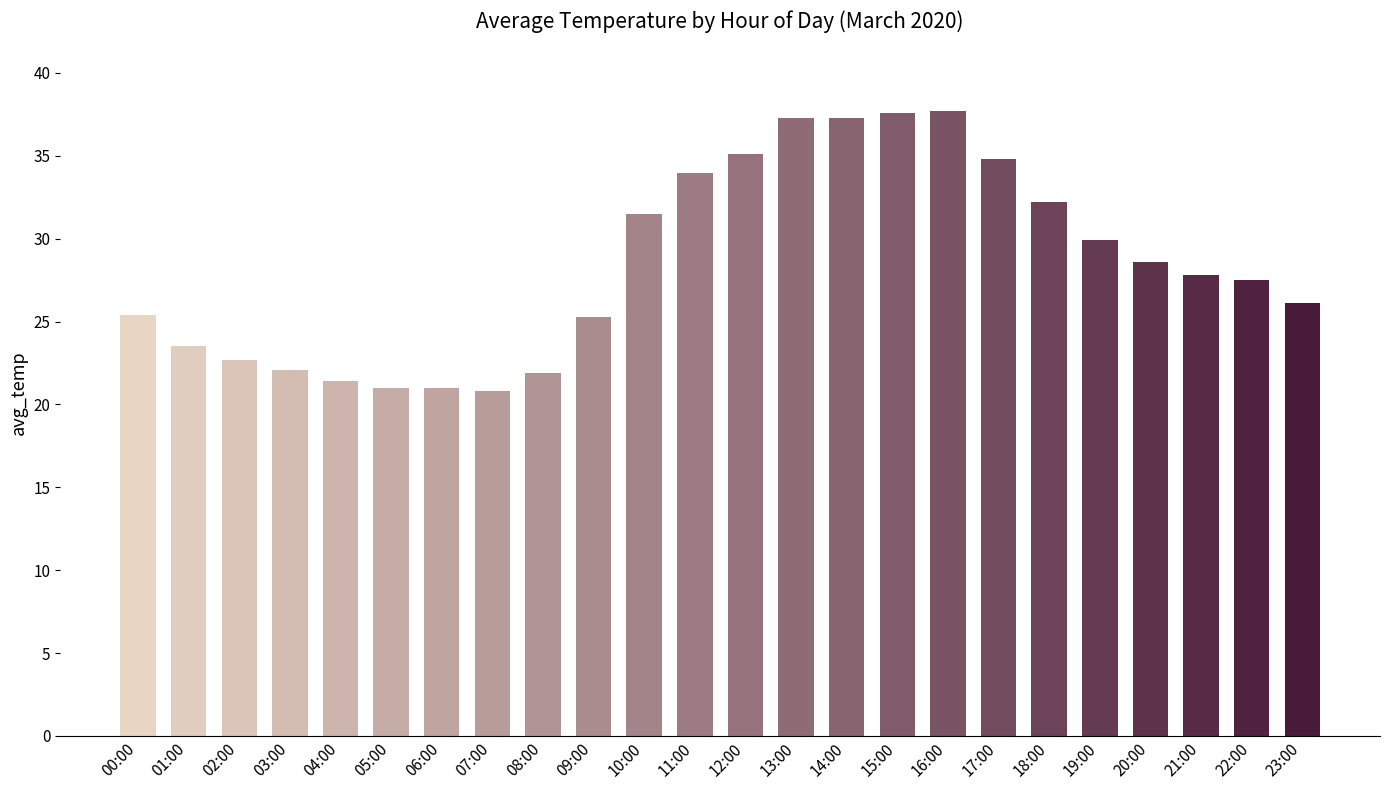

Is it true that the value at 14:00 is 37.2?

True